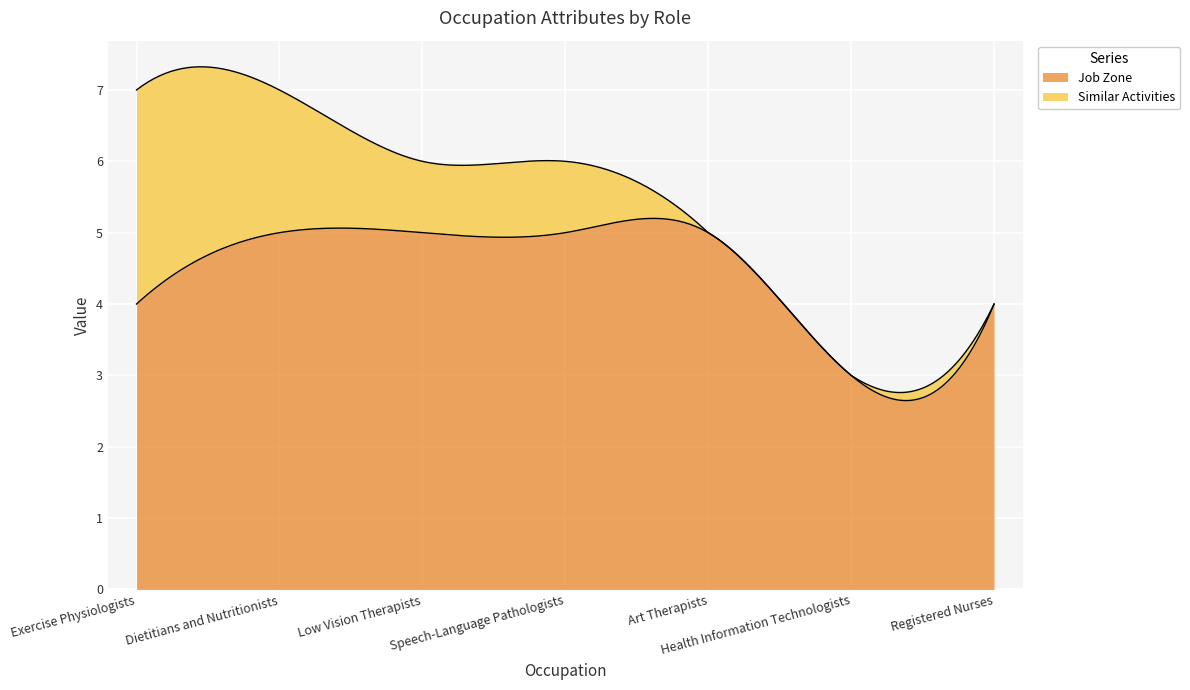

How many data points in Similar Activities are less than 1?

3